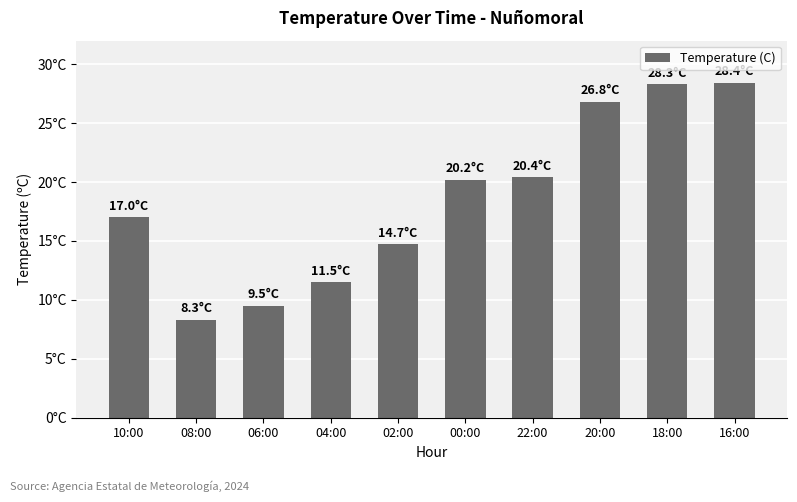

Are the bars horizontal?

No